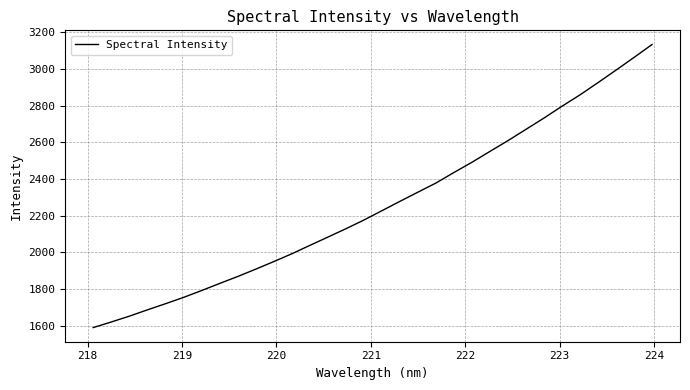

What is the difference between the maximum and minimum values?

1543.3